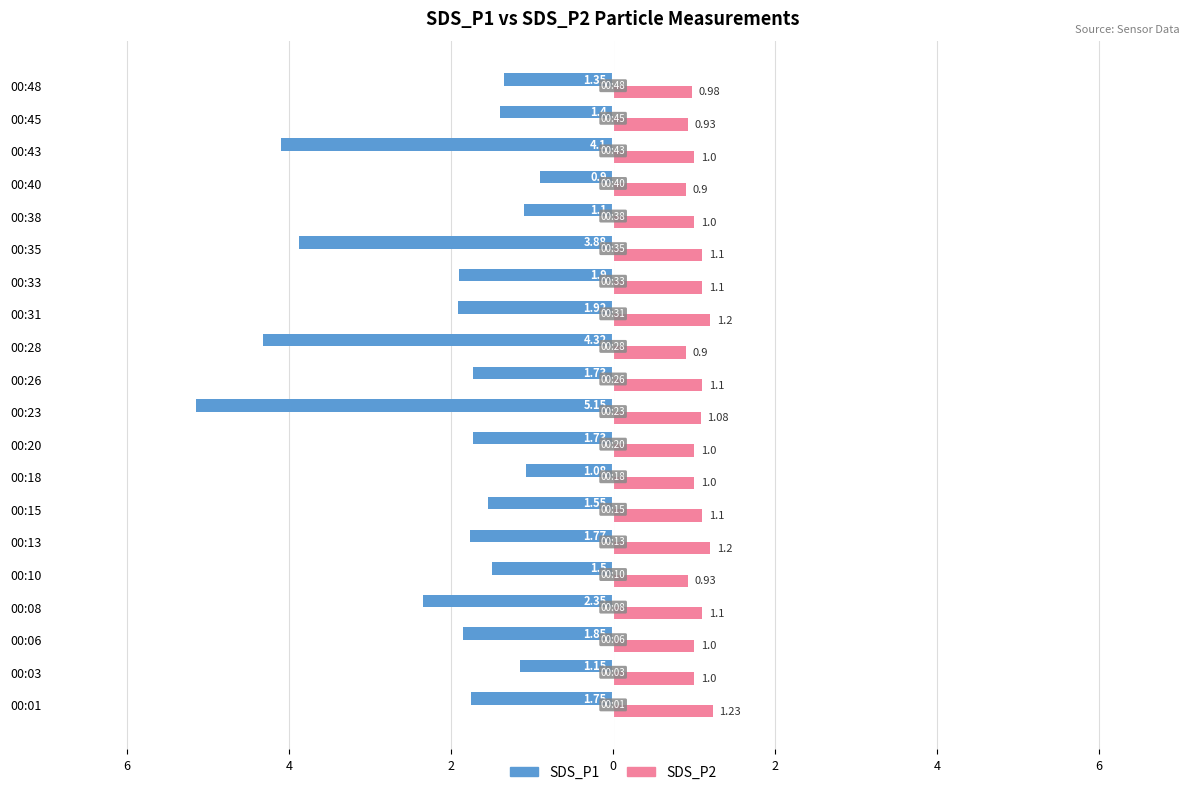

What are all the series names shown in the legend?

SDS_P1, SDS_P2